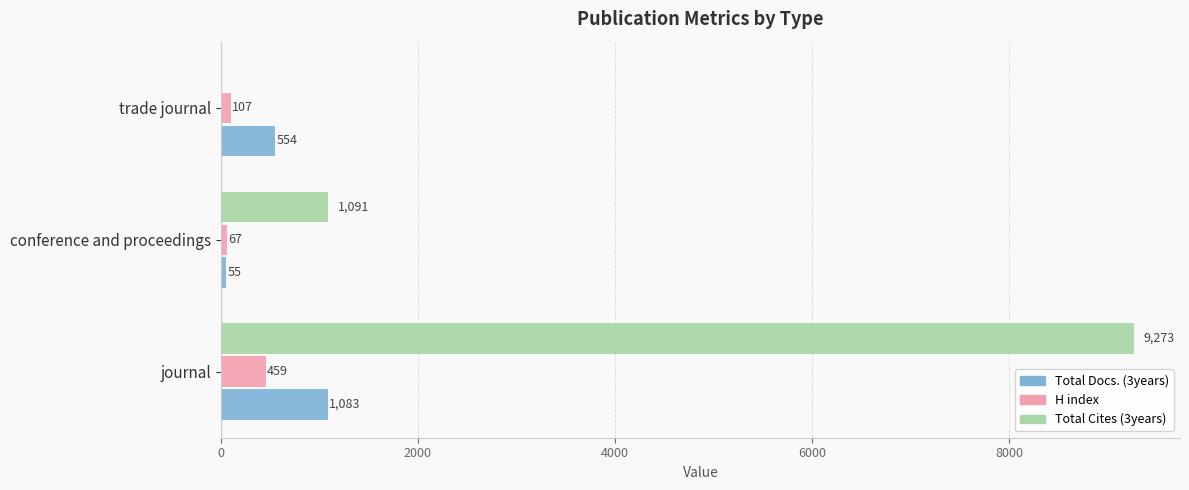

What is the average value of the Total Docs. (3years) series?

564